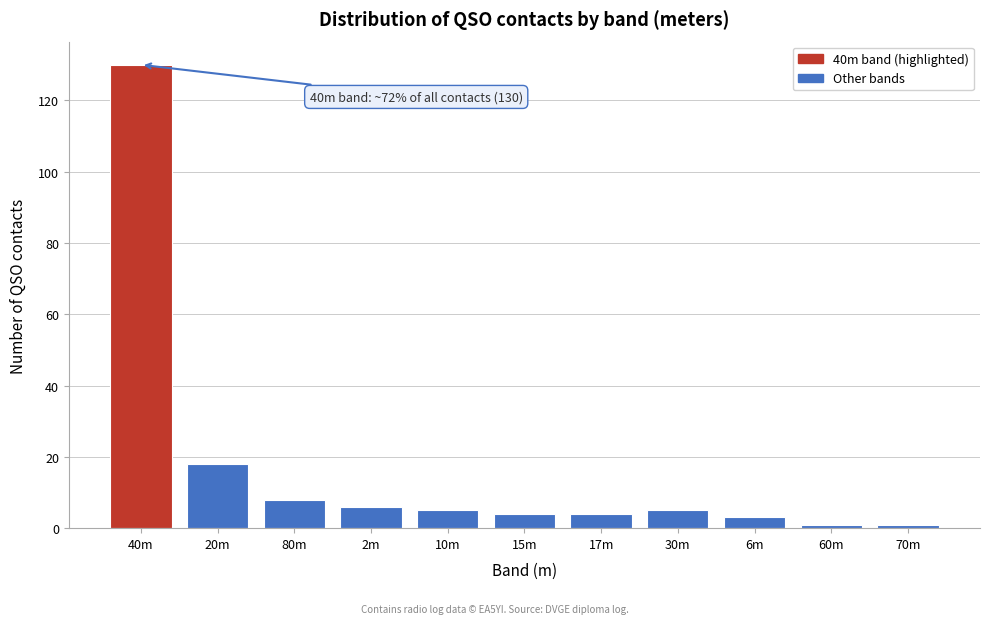

Reading left to right, transcribe all the data shown in this chart.

130	18	8	6	5	4	4	5	3	1	1